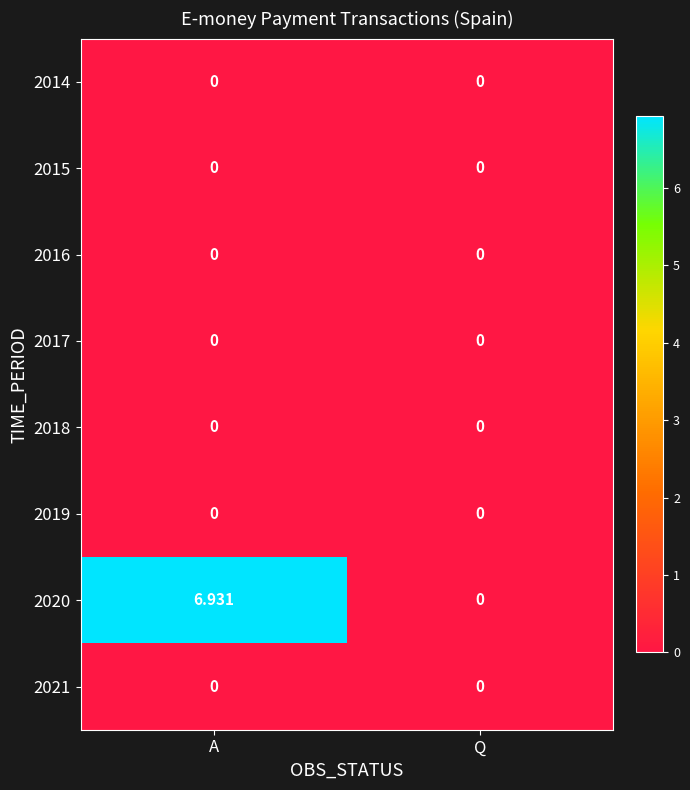

How many categories are shown in the chart?

2